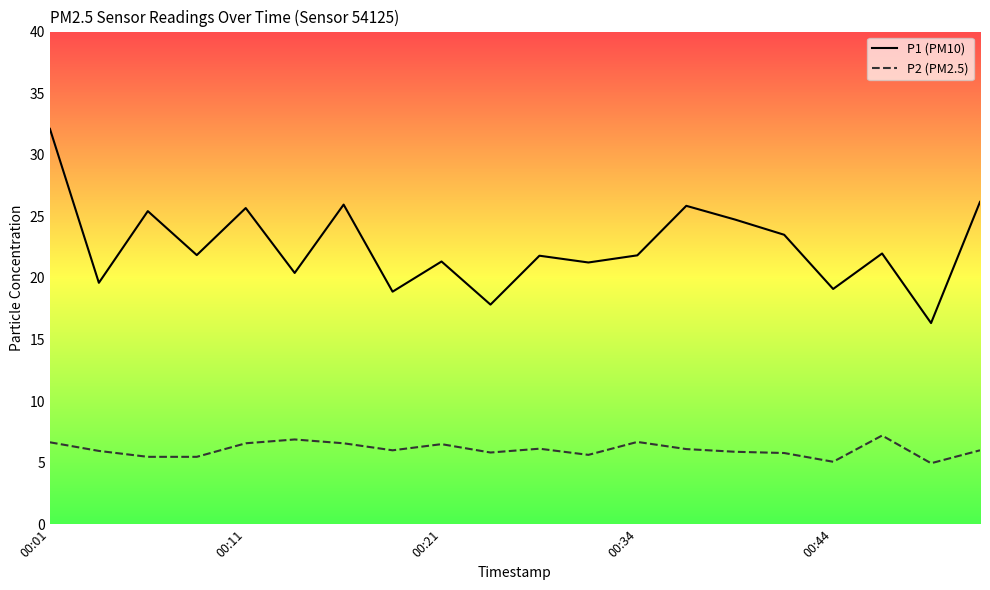

Which series has the largest range (max minus min)?

P1 (PM10)